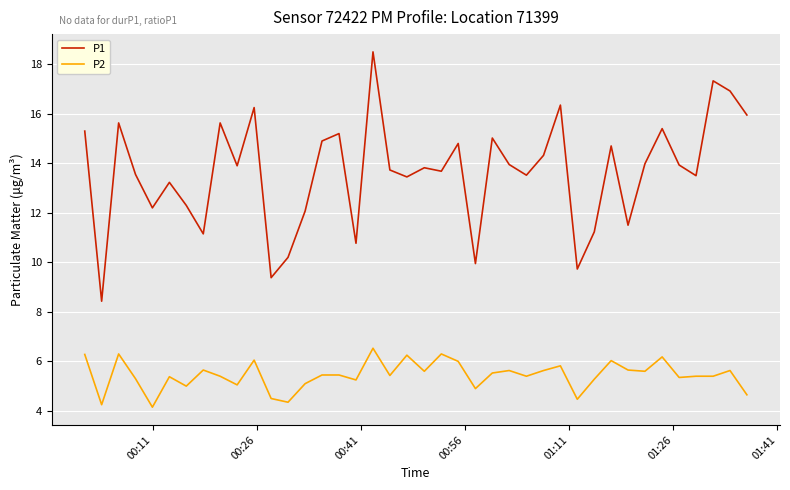

What is the difference between the maximum and minimum values in the P1 series?

10.1